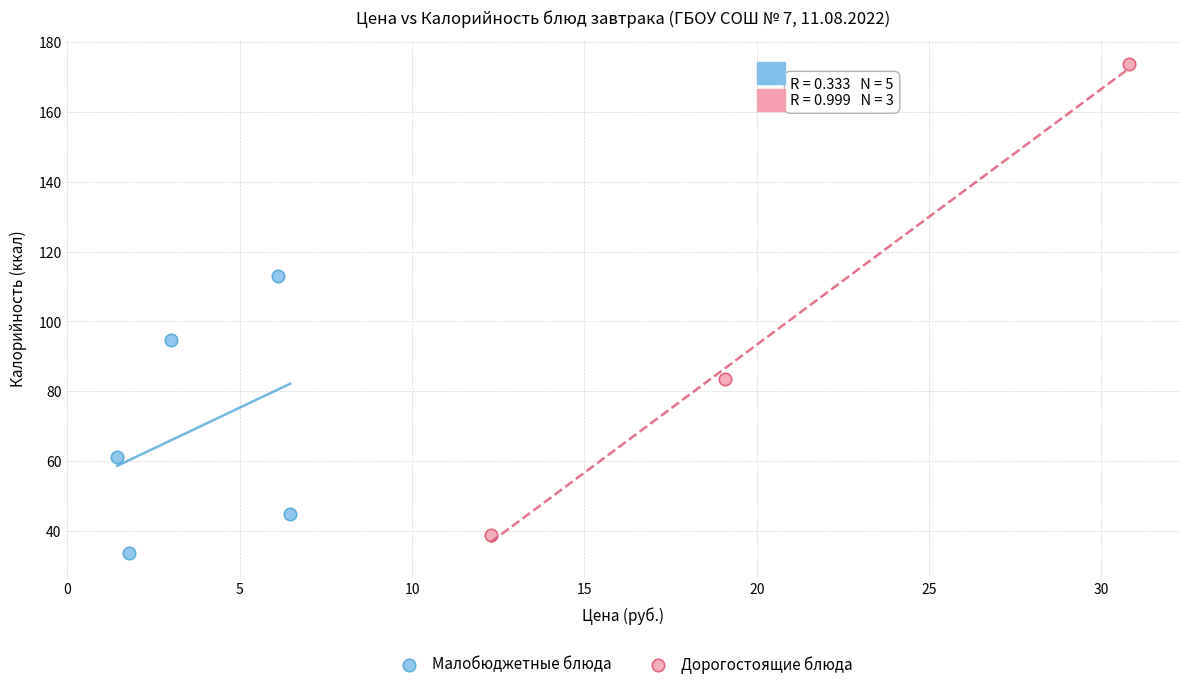

Which series reaches the minimum Y coordinate?

Малобюджетные блюда